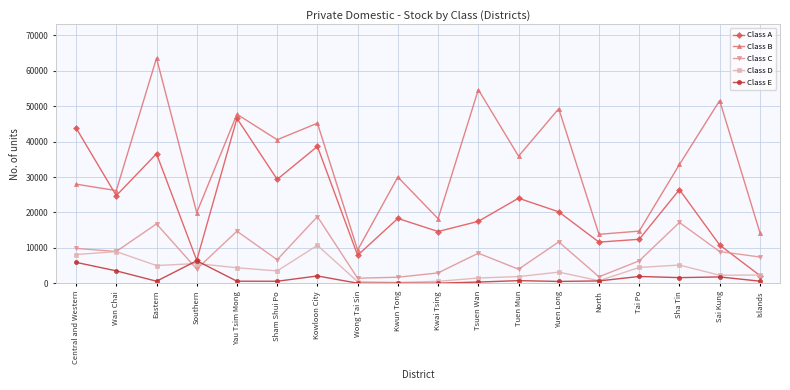

Between Wan Chai and Sham Shui Po, which series saw the biggest shift?

Class B